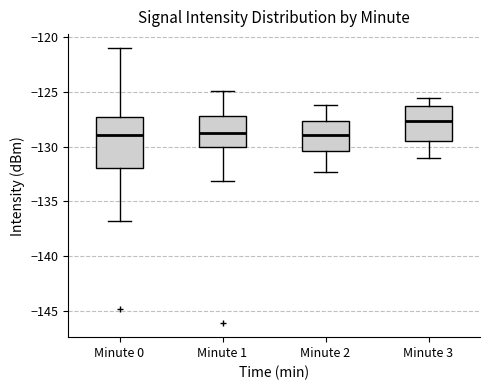

Reading left to right, read every box against the y-axis: the position of its median line, the range the box covers, and the ends of its whiskers. The values are not printed on the chart, so give them approximately, as read against the axis.

Minute 0: median -129.0, box -132.0 to -127.5, whiskers -137.0 to -121.0
Minute 1: median -128.5, box -130.0 to -127.0, whiskers -133.0 to -125.0
Minute 2: median -129.0, box -130.5 to -127.5, whiskers -132.5 to -126.0
Minute 3: median -127.5, box -129.5 to -126.0, whiskers -131.0 to -125.5